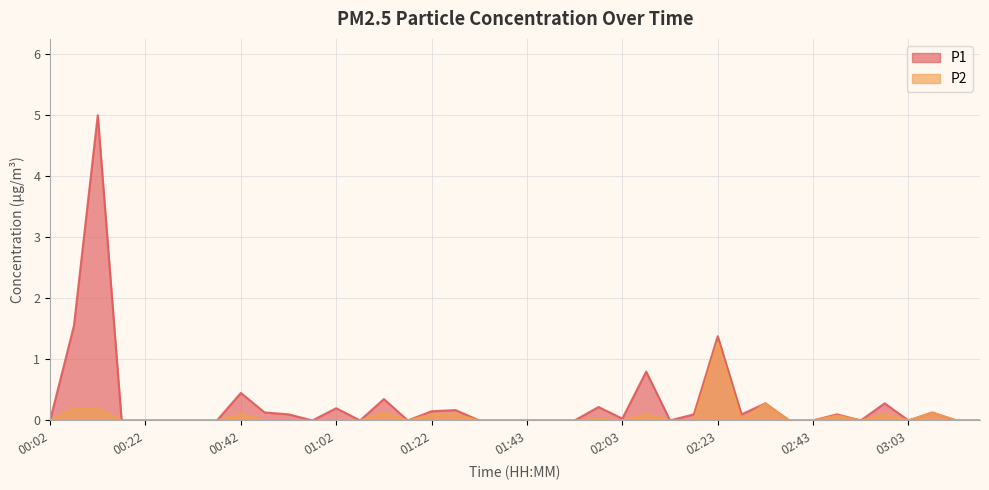

How many distinct data groups are displayed?

2